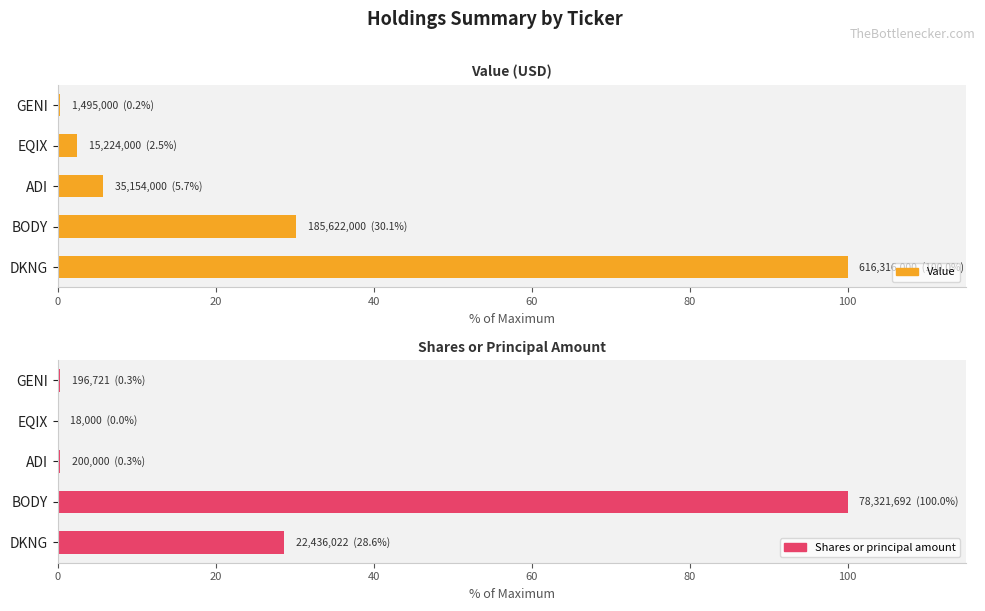

What is the greatest value displayed?

100.0